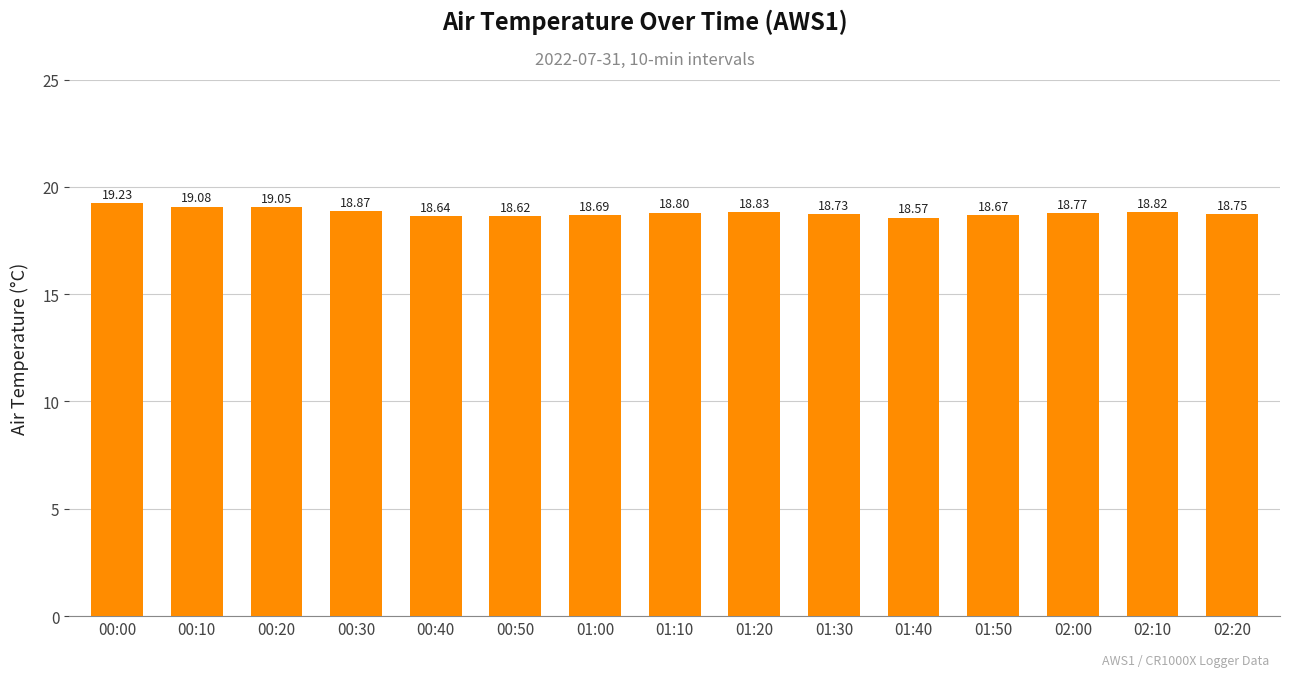

What is the minimum value shown in the chart?

18.6